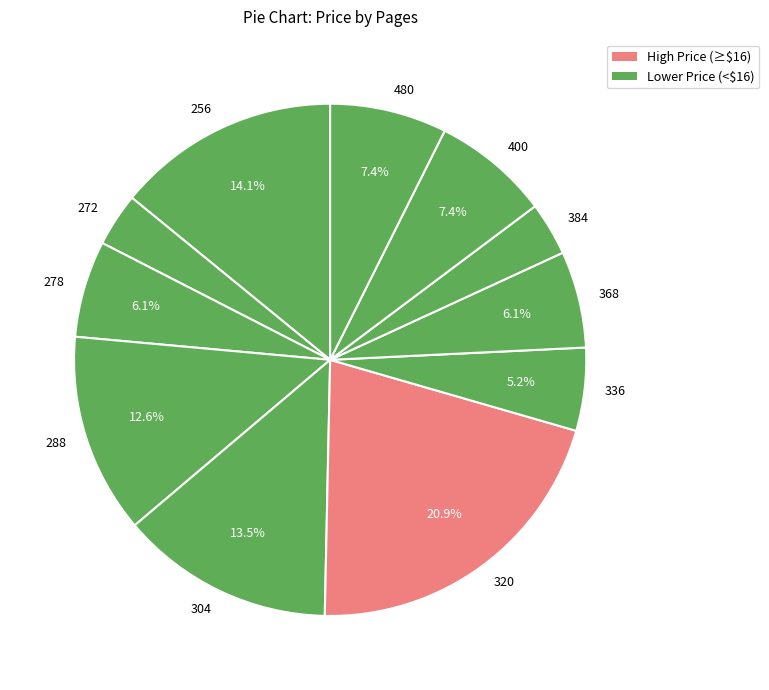

To the nearest percent, what is the average slice percentage?

9%